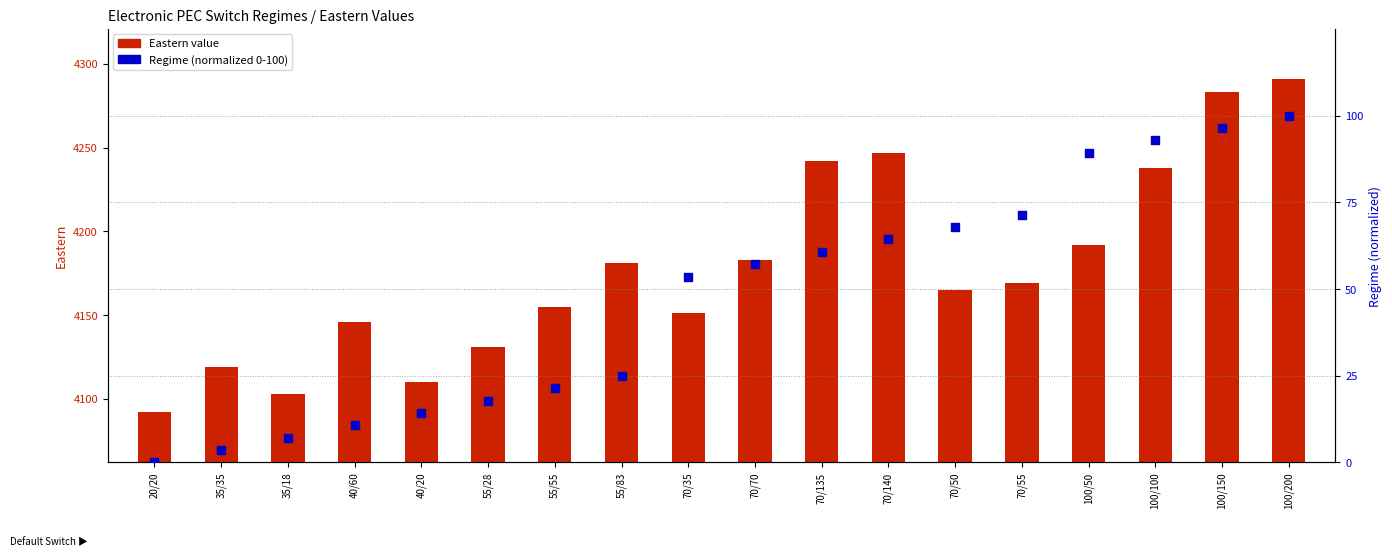

At how many categories does at least one series exceed 3364?

18